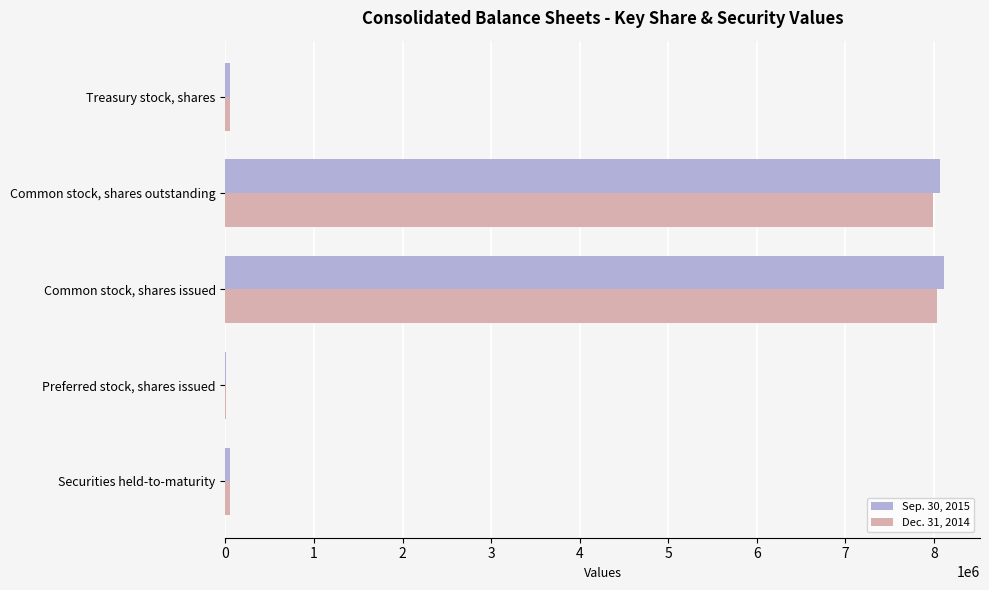

What is the total value across all series at Common stock, shares outstanding?

16045206